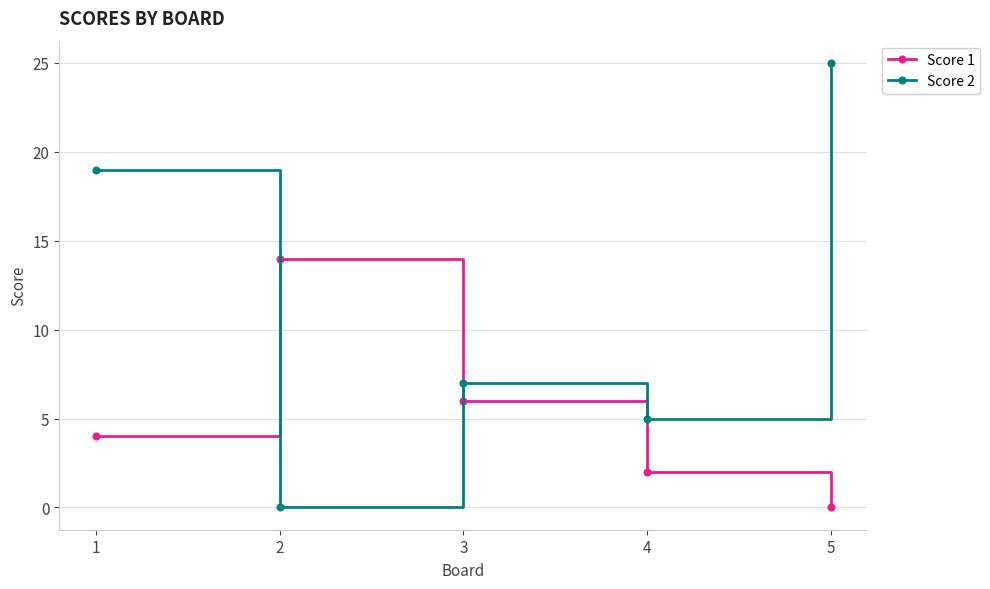

Reading left to right, list all the values displayed in this chart.

Score 1: 4	14	6	2	0
Score 2: 19	0	7	5	25